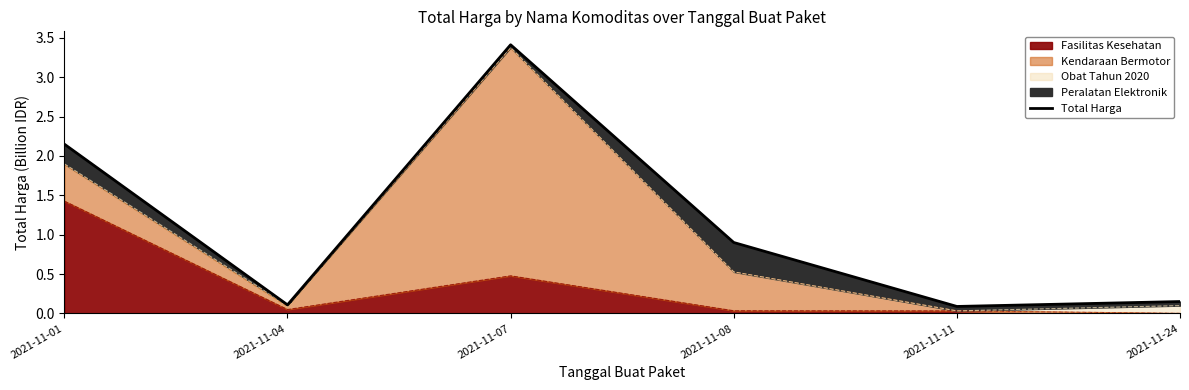

What is the approximate value at 2021-11-01?

2.1